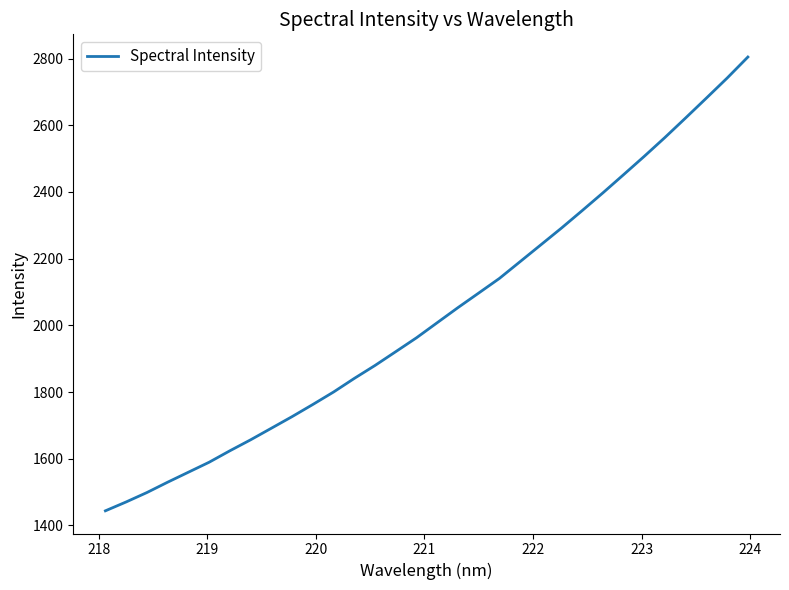

What is the minimum value shown in the chart?

1444.0